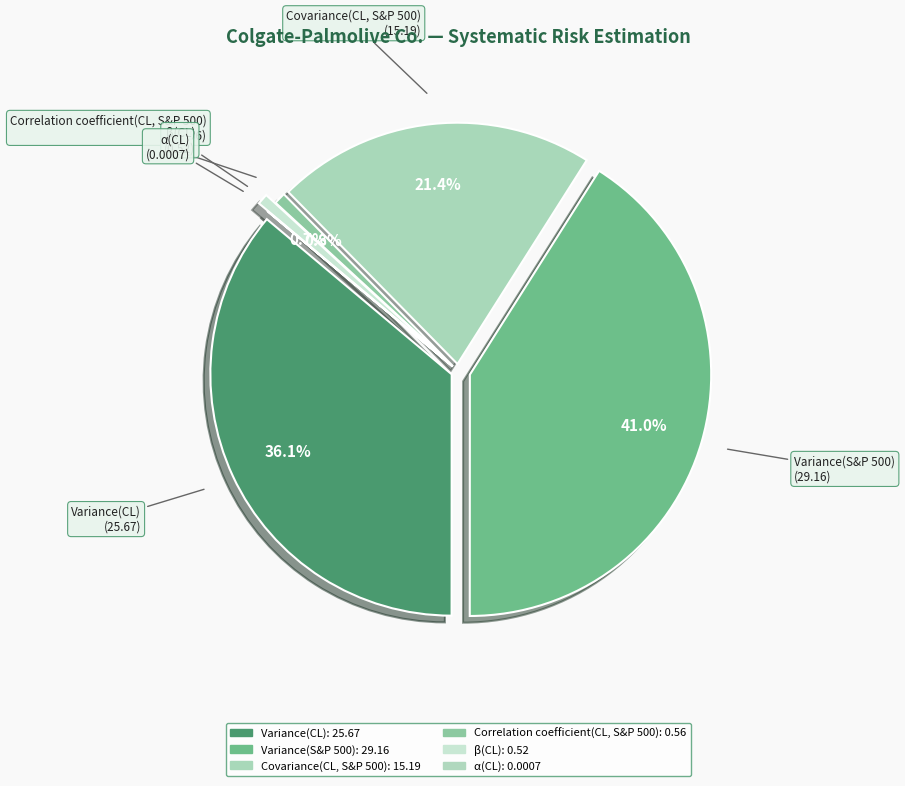

Combined, what portion of the pie is Variance(S&P 500) and Variance(CL)?

77.1%